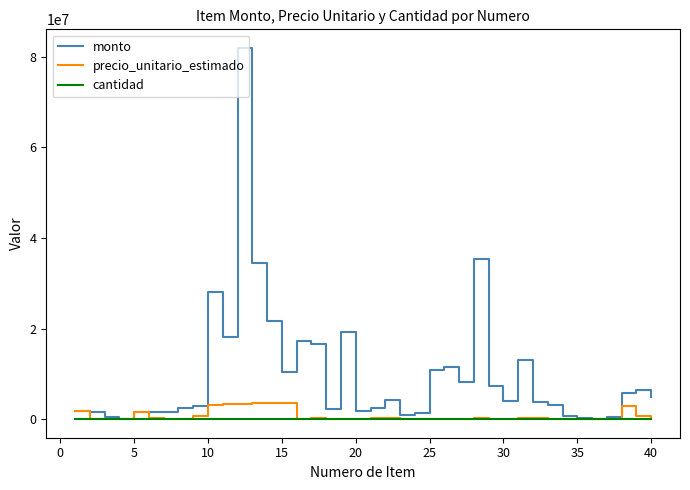

What is the maximum value shown in the chart?

81979292.6